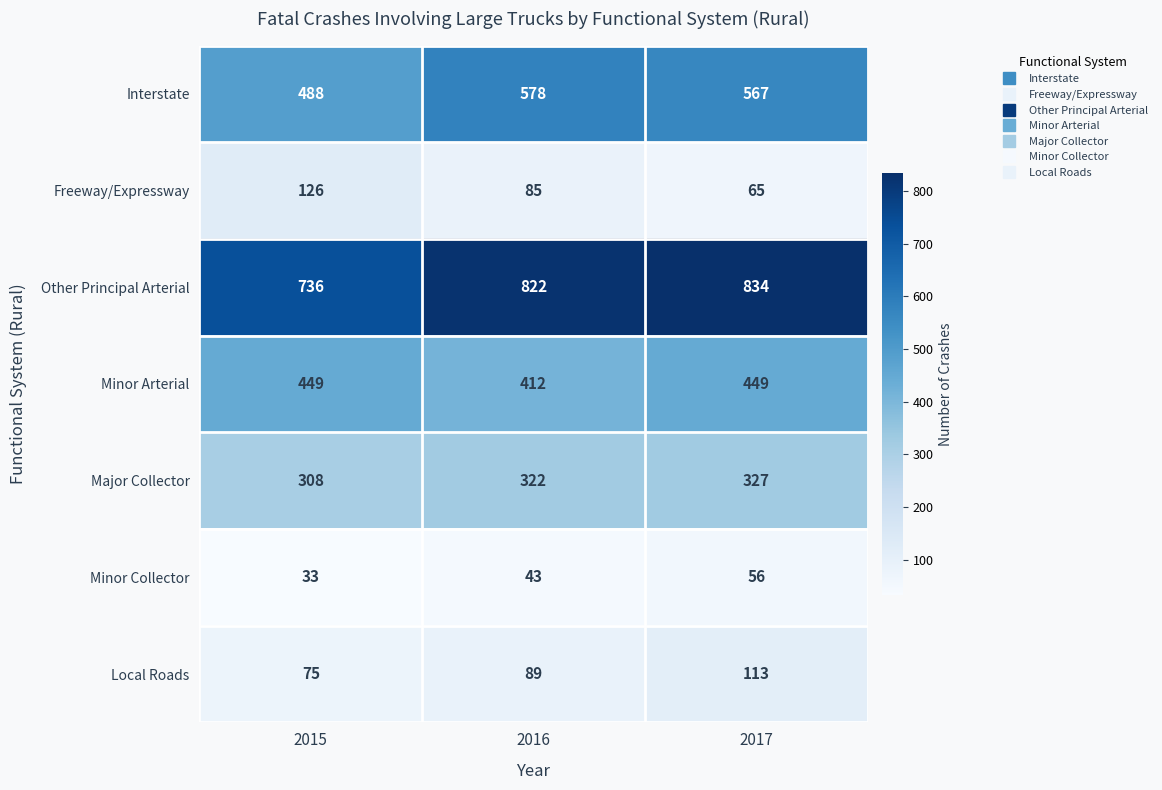

Rank the series at 2016 from lowest to highest value.

Minor Collector, Freeway/Expressway, Local Roads, Major Collector, Minor Arterial, Interstate, Other Principal Arterial